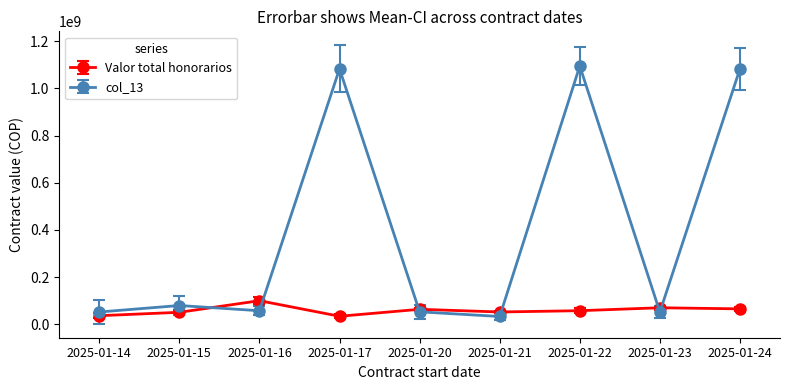

What is the total value across all series at 2025-01-17?

1117030167